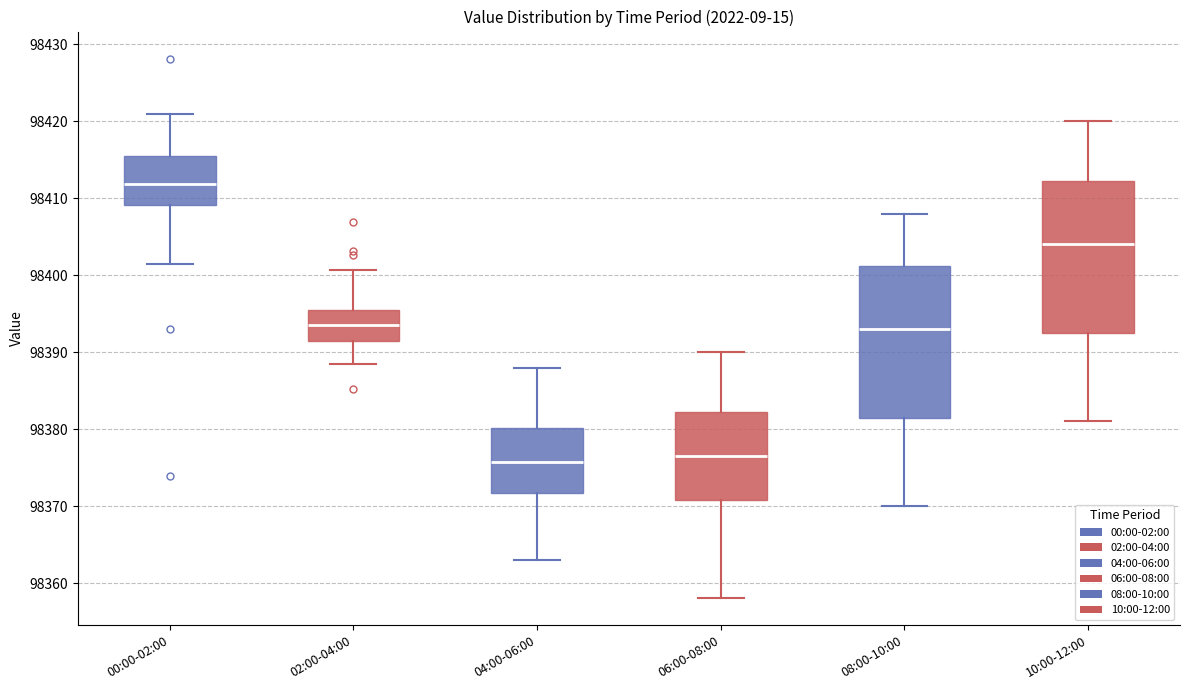

Reading left to right, read every box against the y-axis: the position of its median line, the range the box covers, and the ends of its whiskers. The values are not printed on the chart, so give them approximately, as read against the axis.

00:00-02:00: median 98412, box 98409 to 98415, whiskers 98401 to 98421
02:00-04:00: median 98394, box 98392 to 98396, whiskers 98389 to 98401
04:00-06:00: median 98376, box 98372 to 98380, whiskers 98363 to 98388
06:00-08:00: median 98377, box 98371 to 98382, whiskers 98358 to 98390
08:00-10:00: median 98393, box 98382 to 98401, whiskers 98370 to 98408
10:00-12:00: median 98404, box 98393 to 98412, whiskers 98381 to 98420